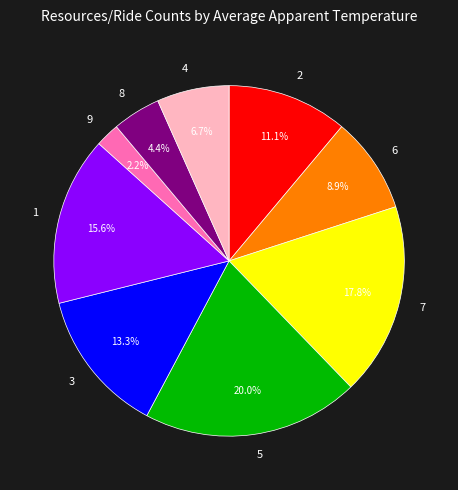

How much of the chart is everything except 5?

80.0%